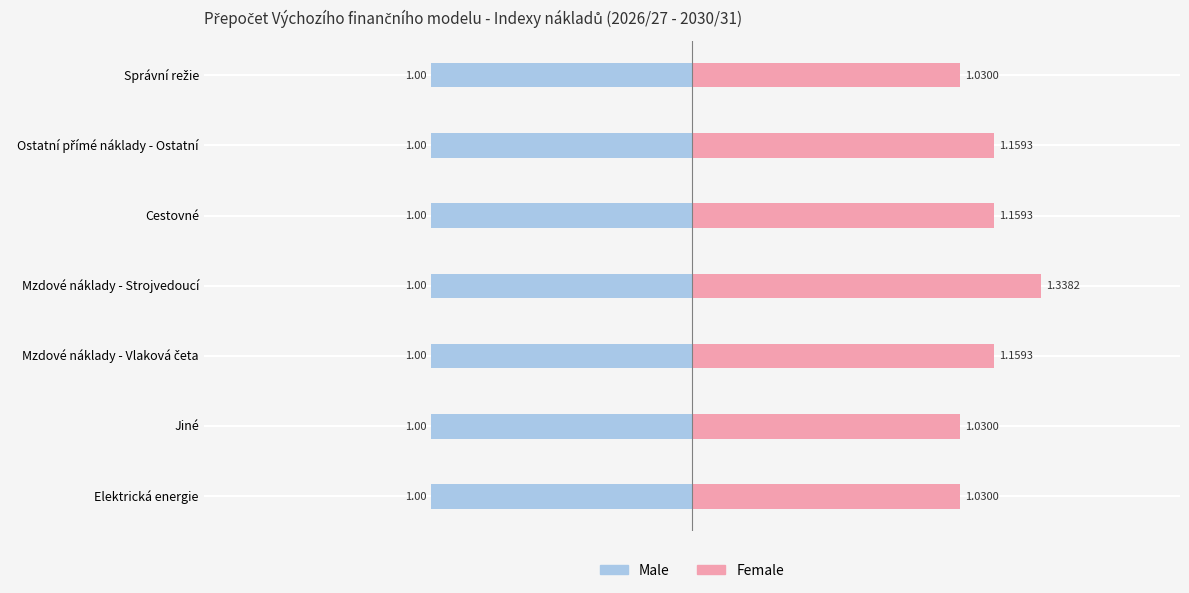

How many bars are there in total?

14